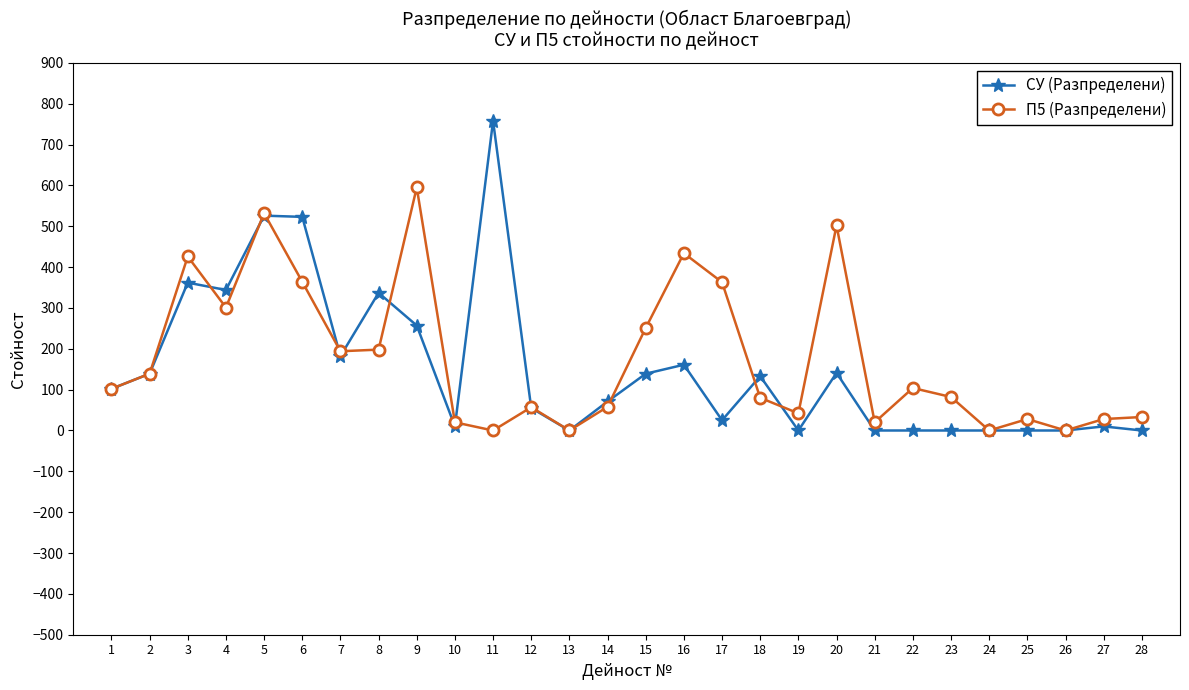

True or false: П5 (Разпределени) has more than 1 interior local peaks.

True